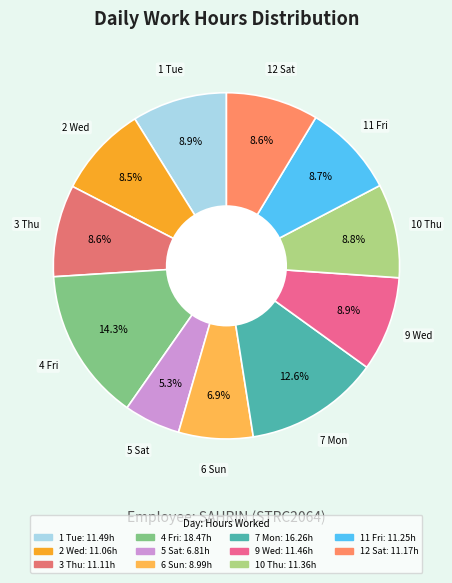

What percentage is the 6 Sun slice, to the nearest percent?

7%